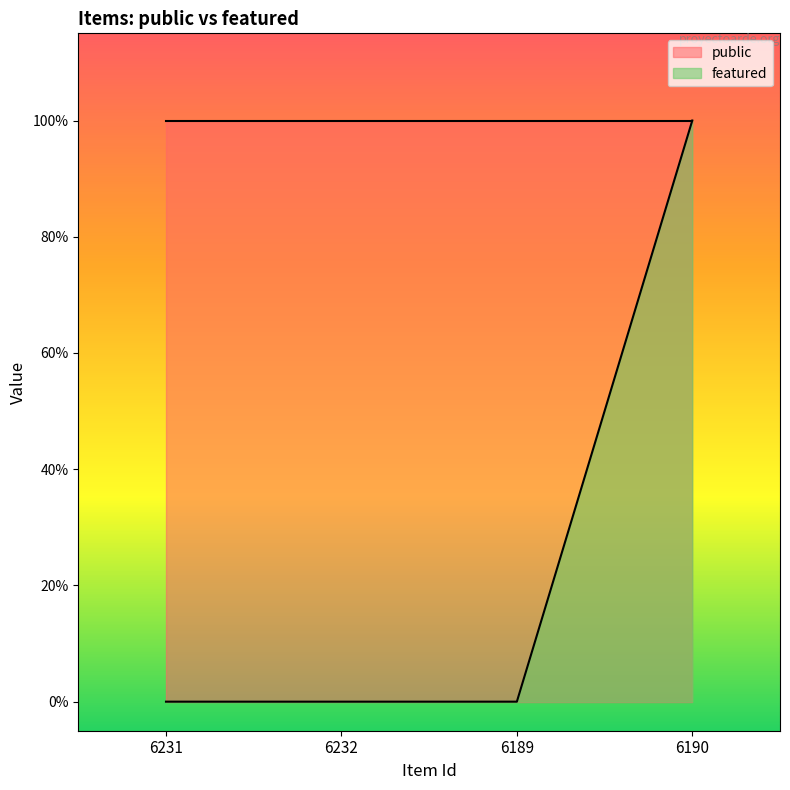

The value at 6231 is -1. True or false?

False